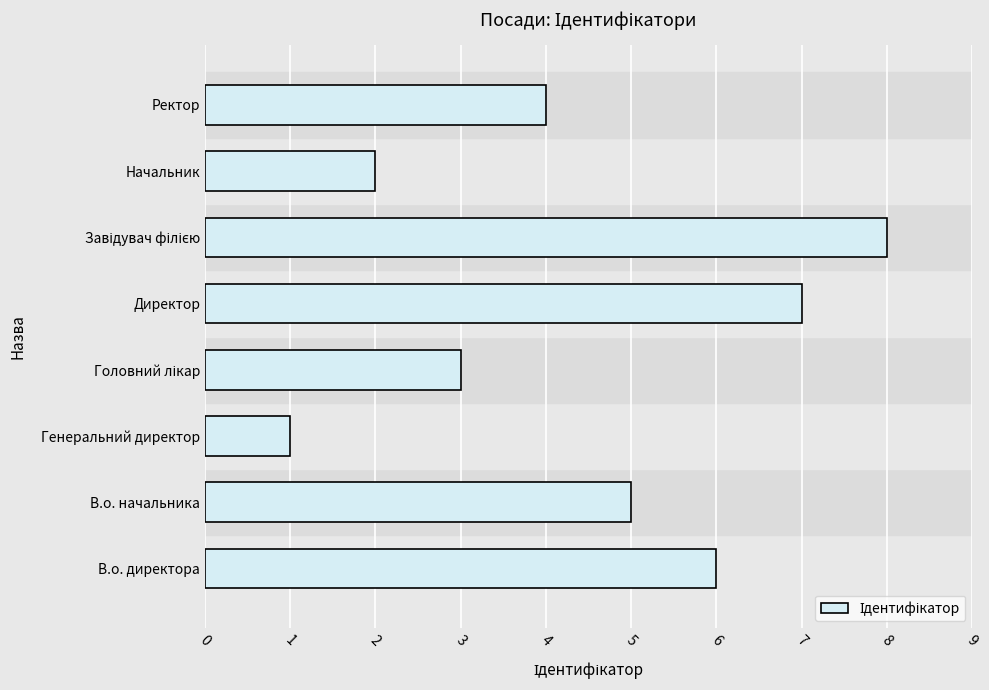

Reading bottom to top, list all the values displayed in this chart.

6	5	1	3	7	8	2	4